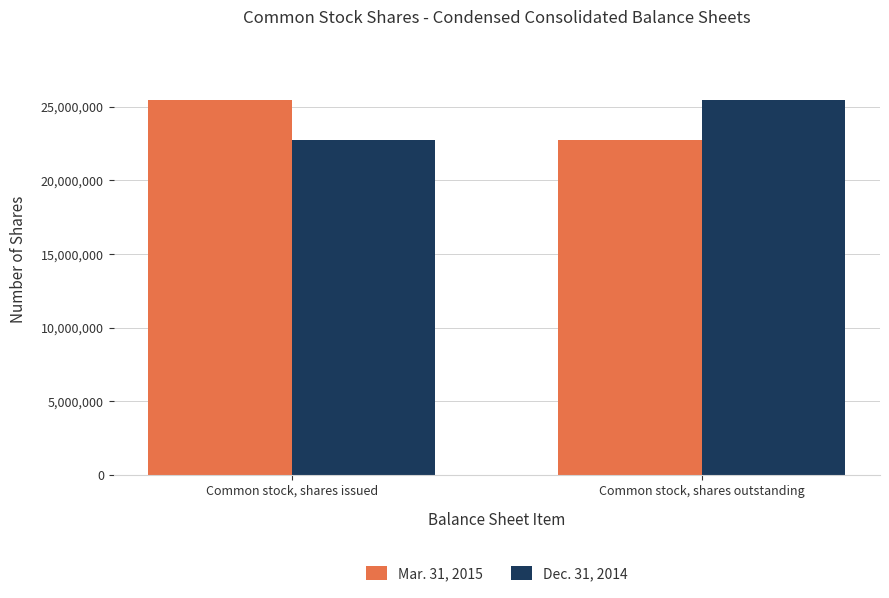

What is the difference between the Mar. 31, 2015 values at Common stock, shares outstanding and Common stock, shares issued?

2719901